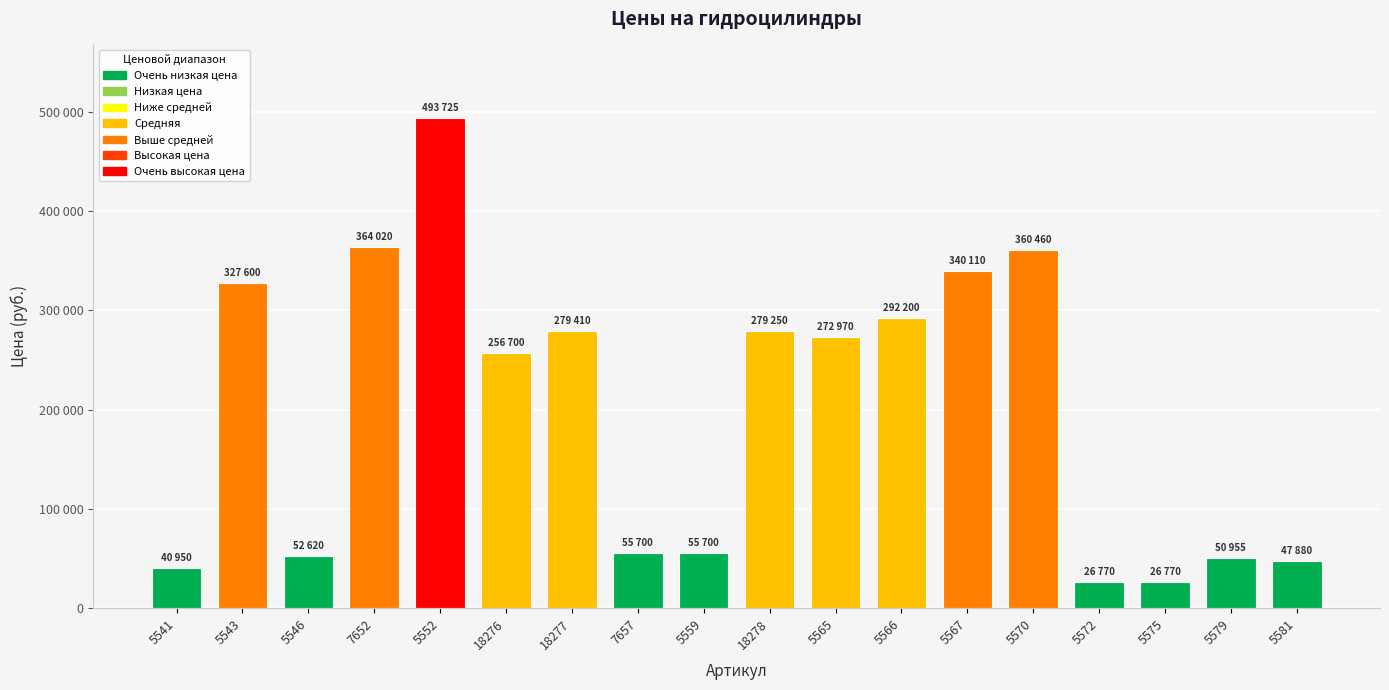

Which has a higher value, 5570 or 5565?

5570